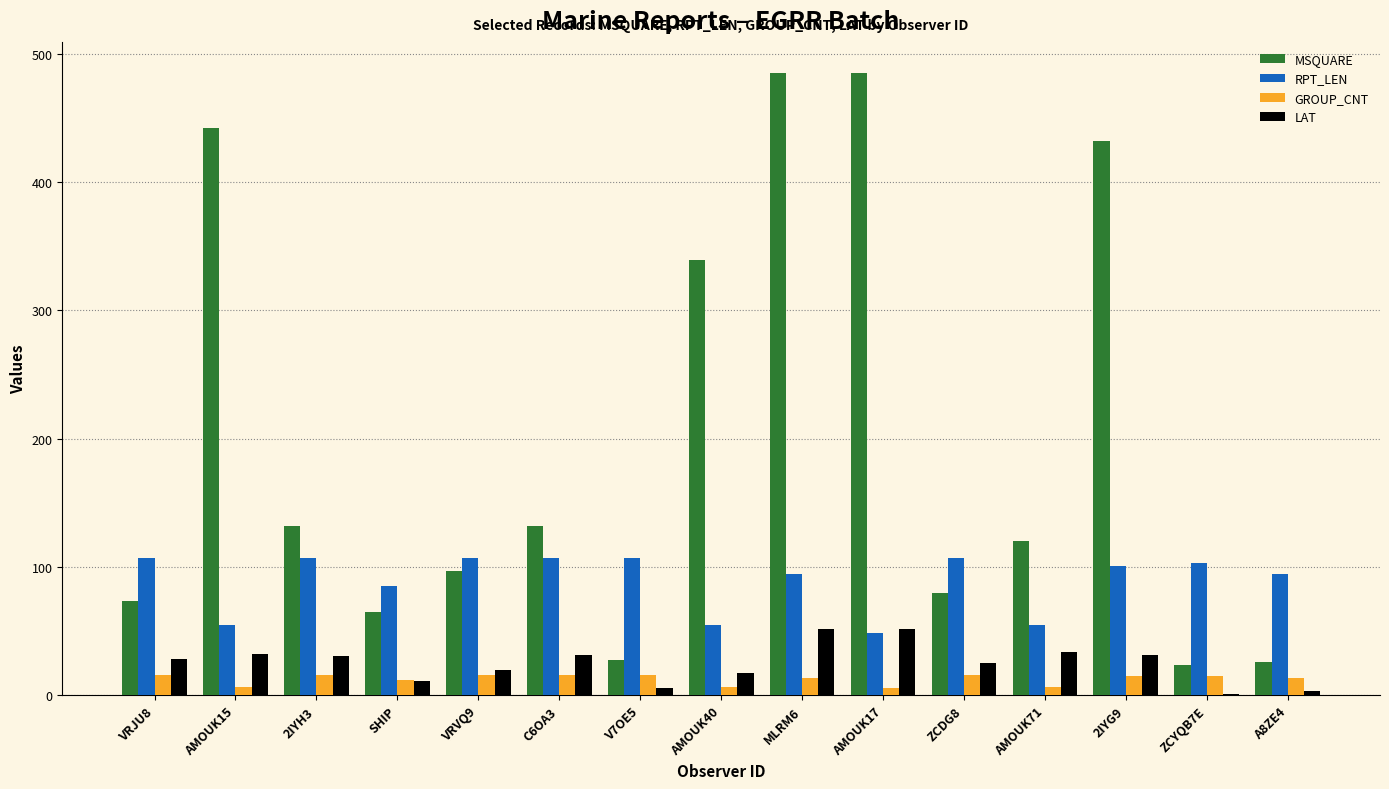

Count the GROUP_CNT values in the range 7 to 16.

14